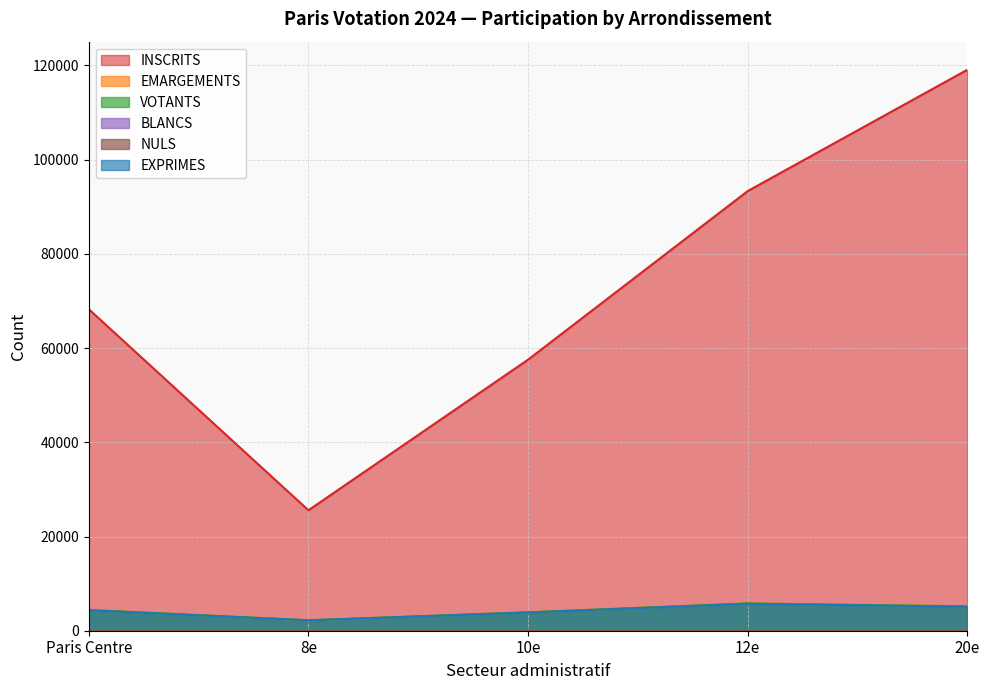

True or false: EMARGEMENTS and BLANCS cross at least once.

False